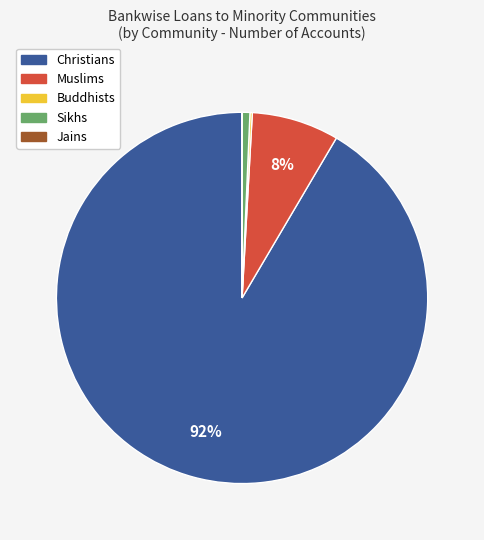

To the nearest percent, what is the average slice percentage?

20%